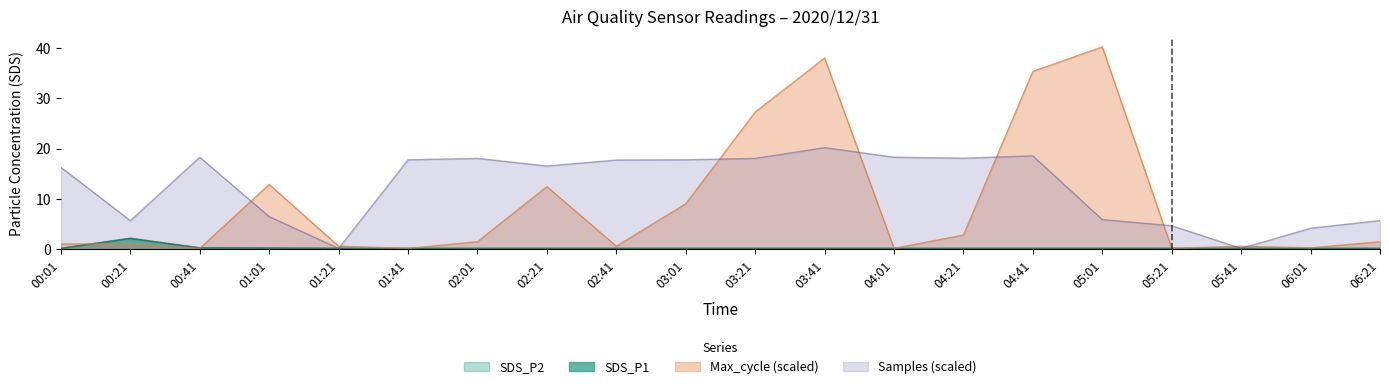

Is it true that SDS_P1 equals 0.2 at 06:21?

True